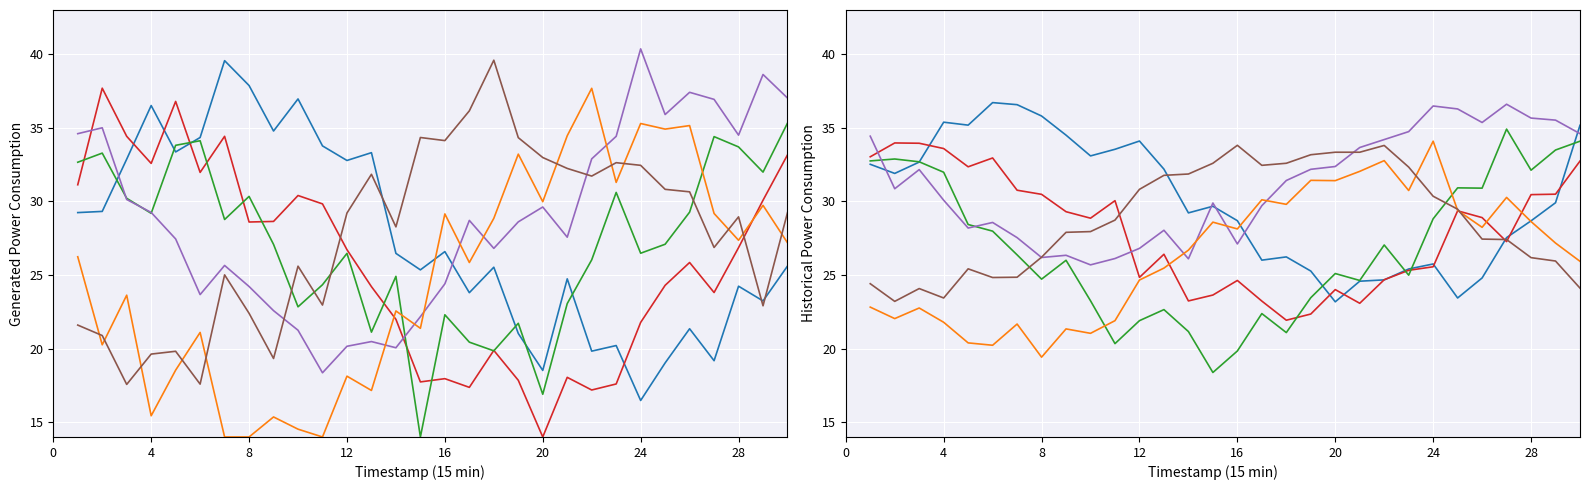

How many lines are shown in the chart?

6